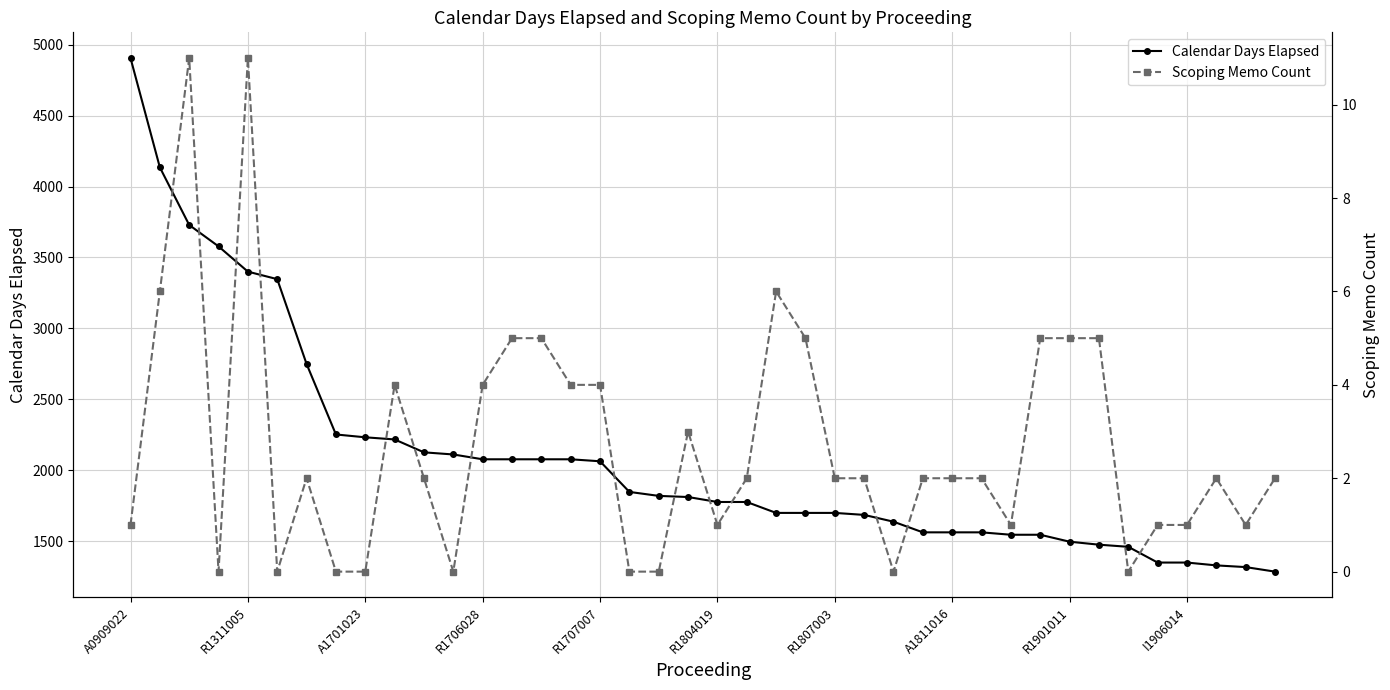

True or false: Calendar Days Elapsed and Scoping Memo Count cross at least once.

False